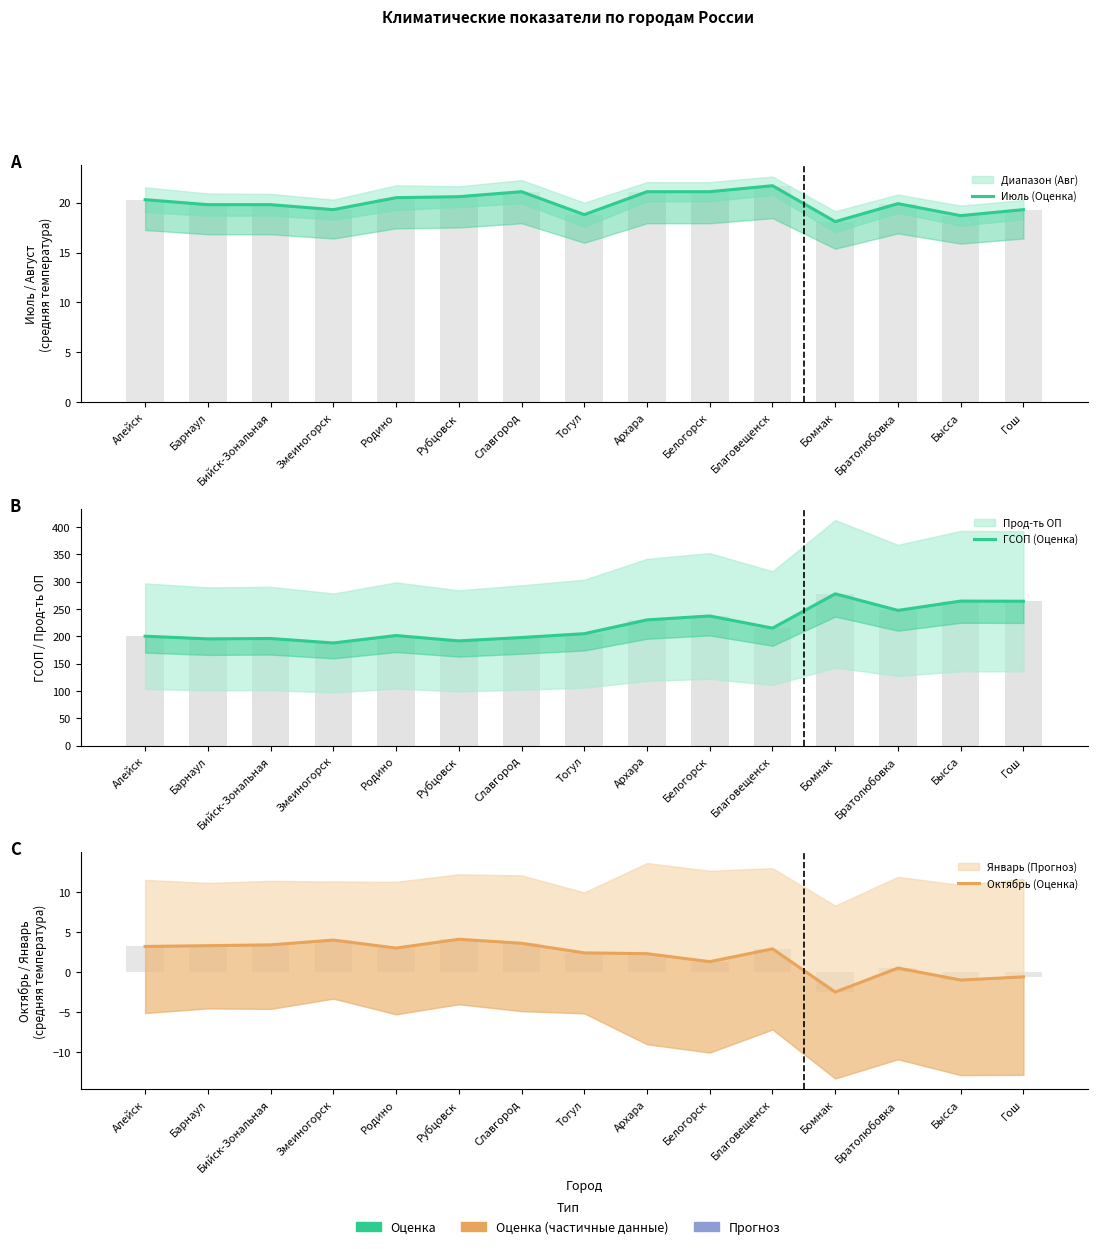

What is the difference between the highest and lowest values at Барнаул?

191.9